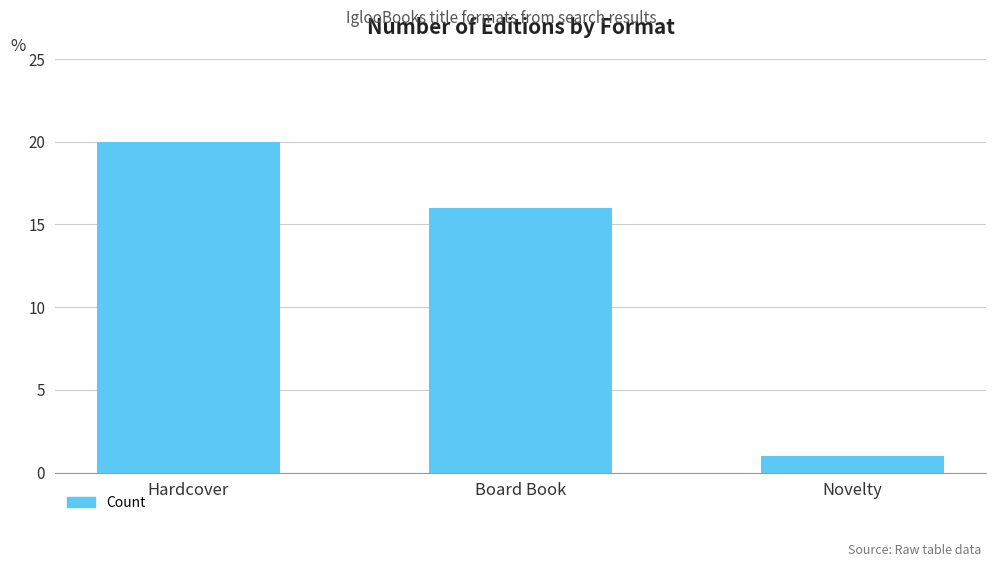

Are the bars horizontal?

No